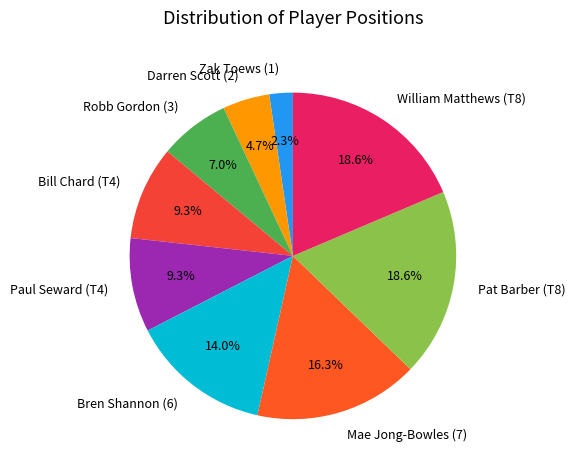

What percentage do Mae Jong-Bowles (7) and Paul Seward (T4) together represent?

25.6%